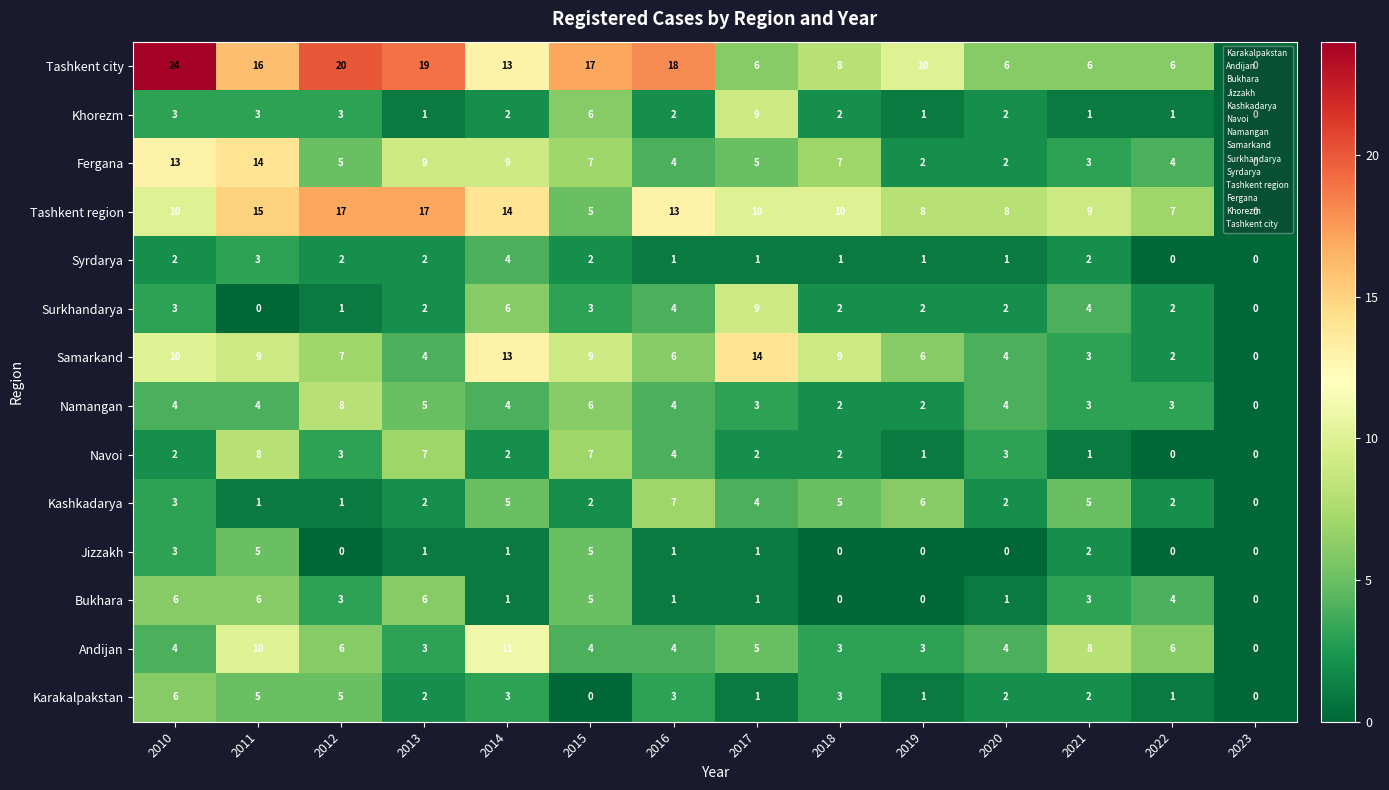

Which series has the largest total across all categories?

Tashkent city